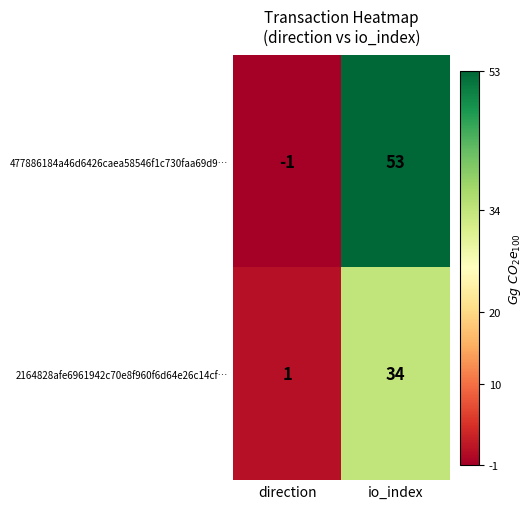

Which series has the largest total across all categories?

477886184a46d6426caea58546f1c730faa69d9…